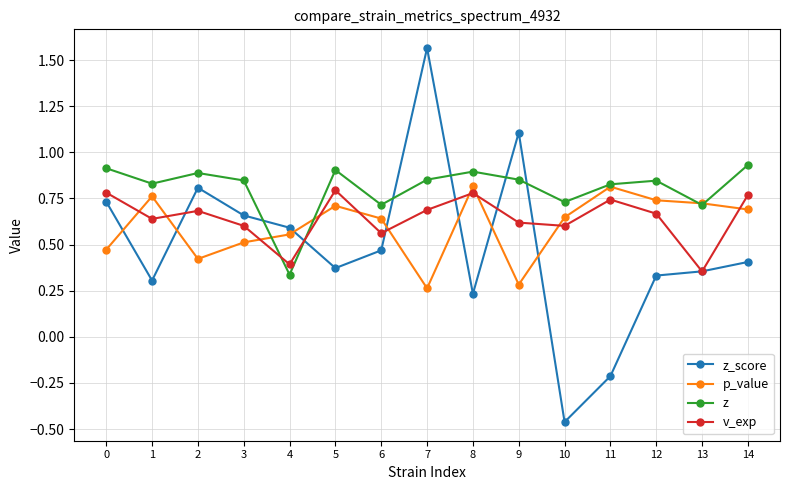

Which label corresponds to the smallest value in the chart?

10